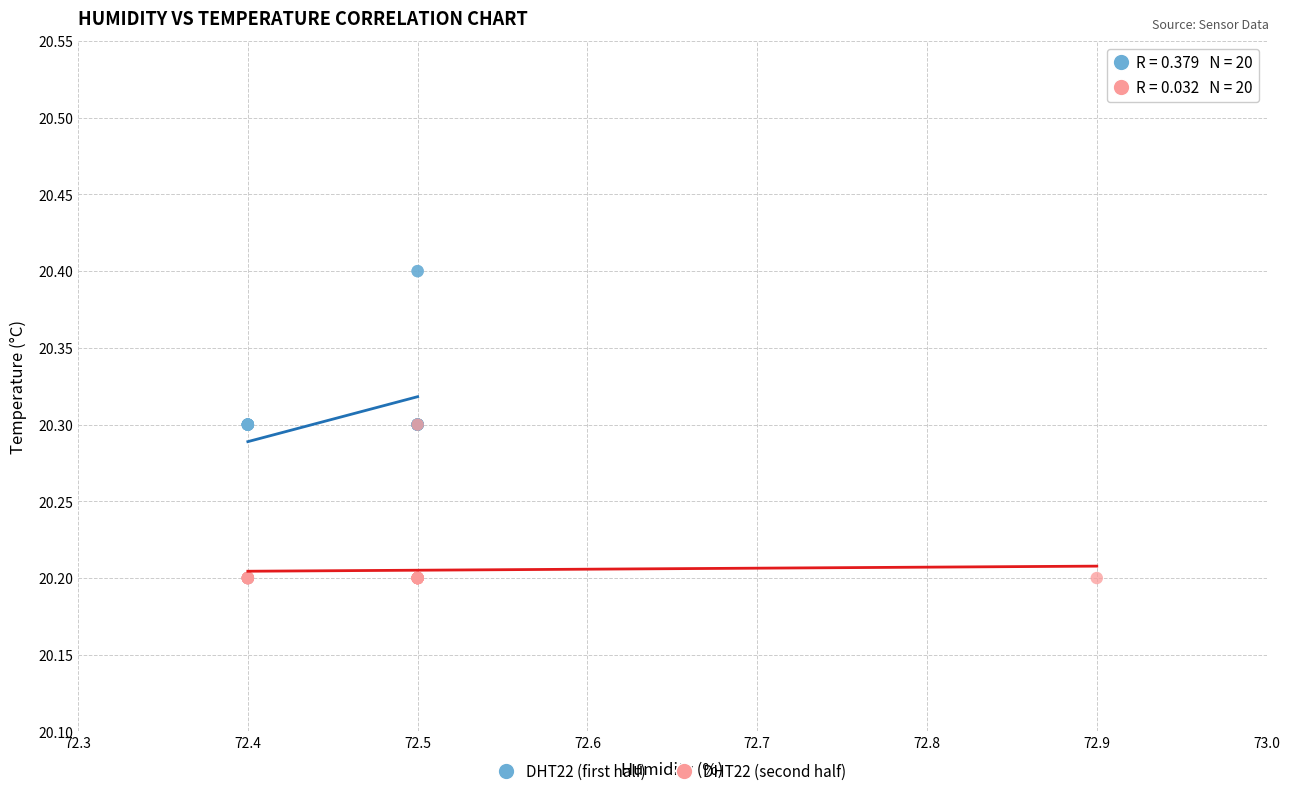

Which series contains the highest Y value?

DHT22 (first half)